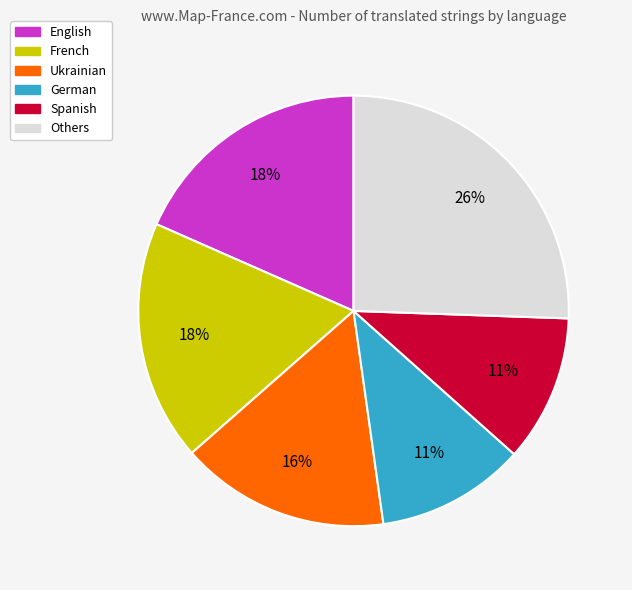

How many segments does this pie chart have?

6